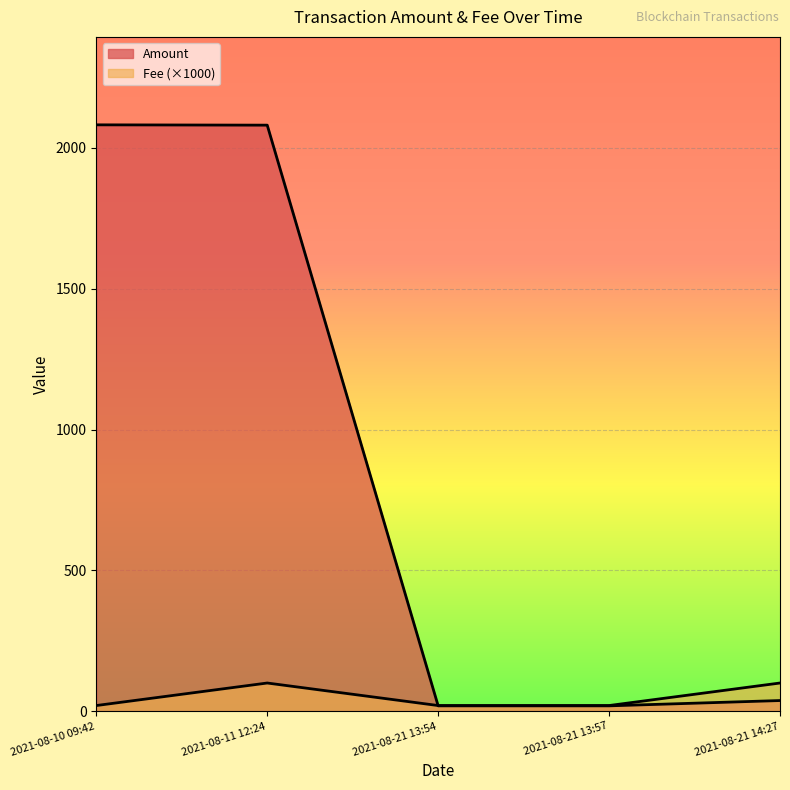

List the series in order of their peak value, lowest first.

Fee, Amount